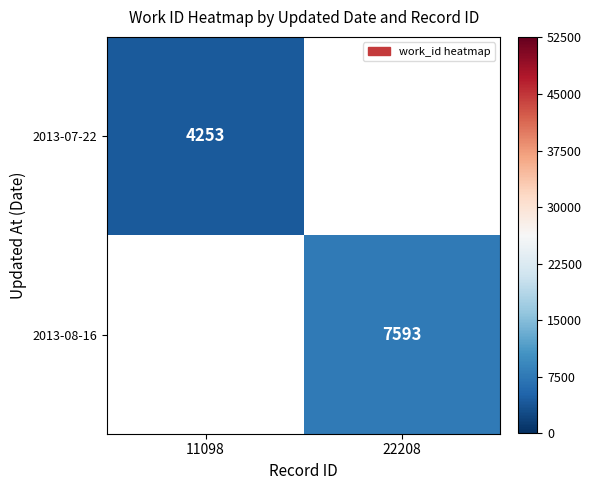

True or false: 2013-07-22 has a value of 6052 at 11098.

False